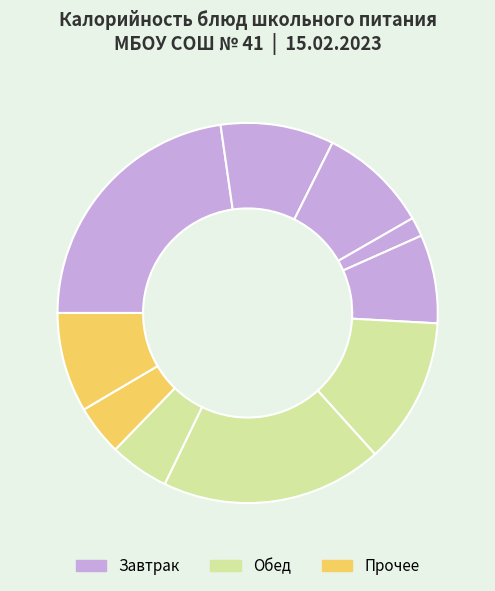

Is there a majority slice in this chart?

No